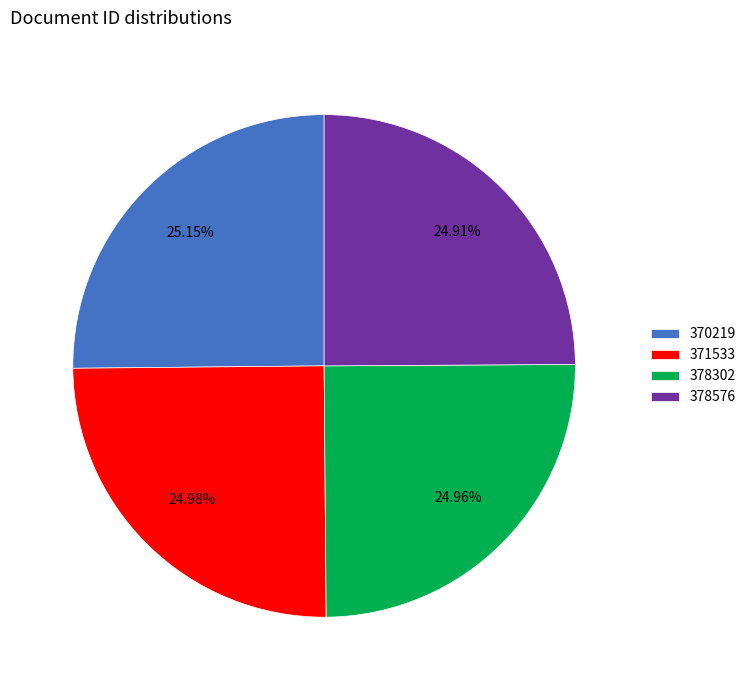

Is the sum of 378302 and 371533 greater than half?

No